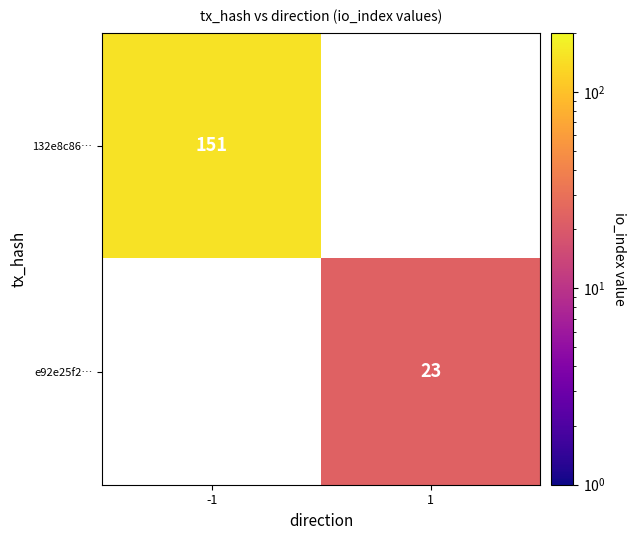

True or false: 132e8c86… has a value of 151 at -1.

True